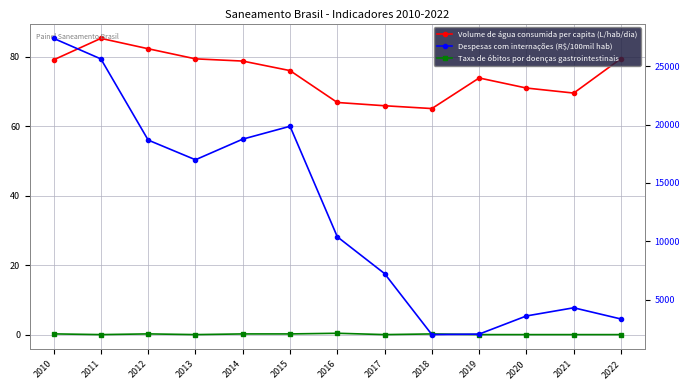

Is it true that Despesas com internações (R$/100mil hab) equals 4297.4 at 2021?

True